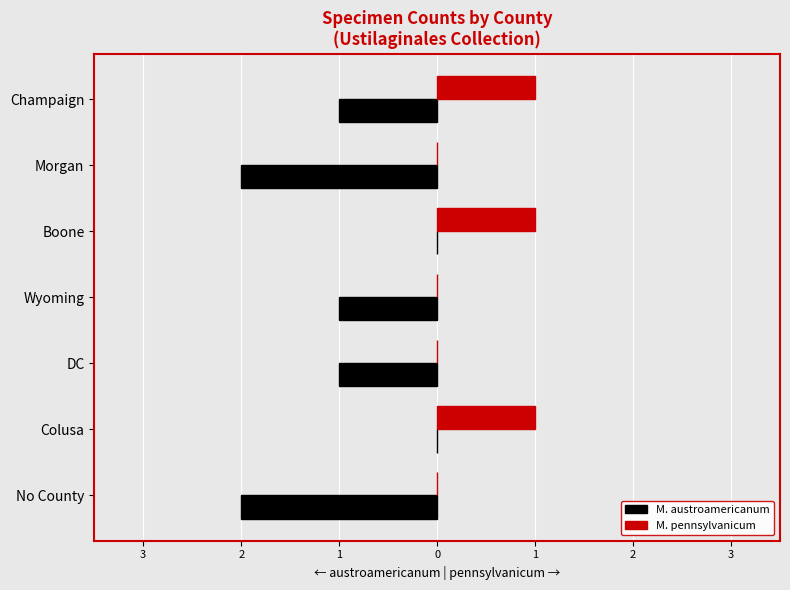

What is the difference between the maximum and minimum values in the M. austroamericanum series?

2